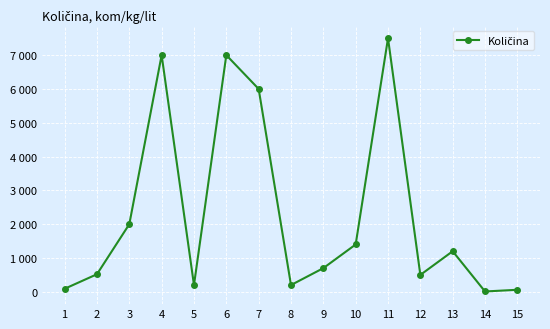

List the labels in order of value, largest first.

11, 4, 6, 7, 3, 10, 13, 9, 2, 12, 5, 8, 1, 15, 14